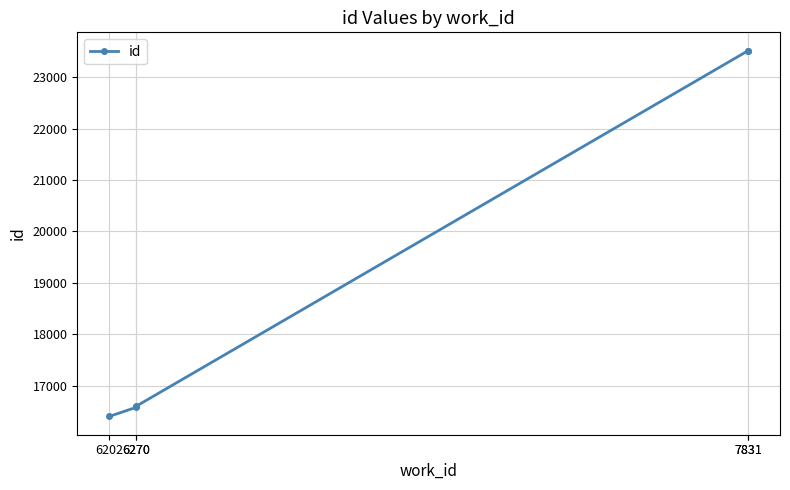

Reading left to right, transcribe all the data shown in this chart.

6202=16404	6270=16579	6270=16599	7831=23514	7831=23516